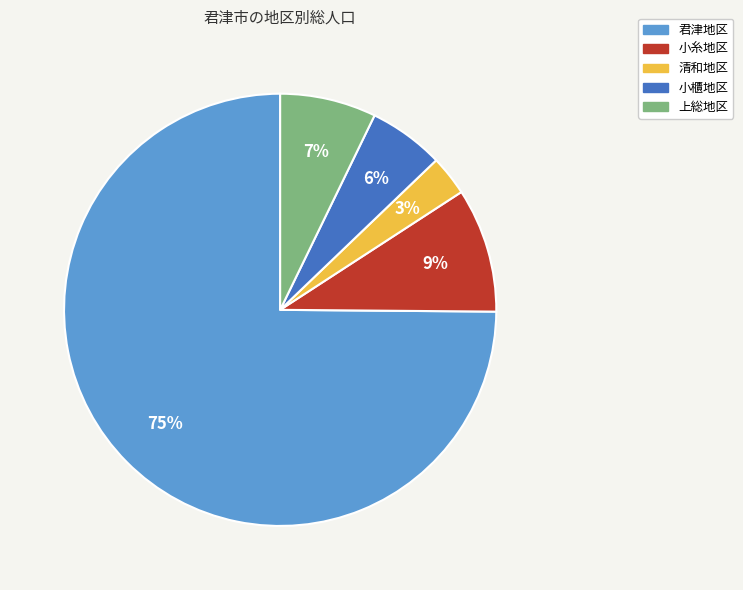

Combined, do 小糸地区 and 清和地区 account for over 50%?

No